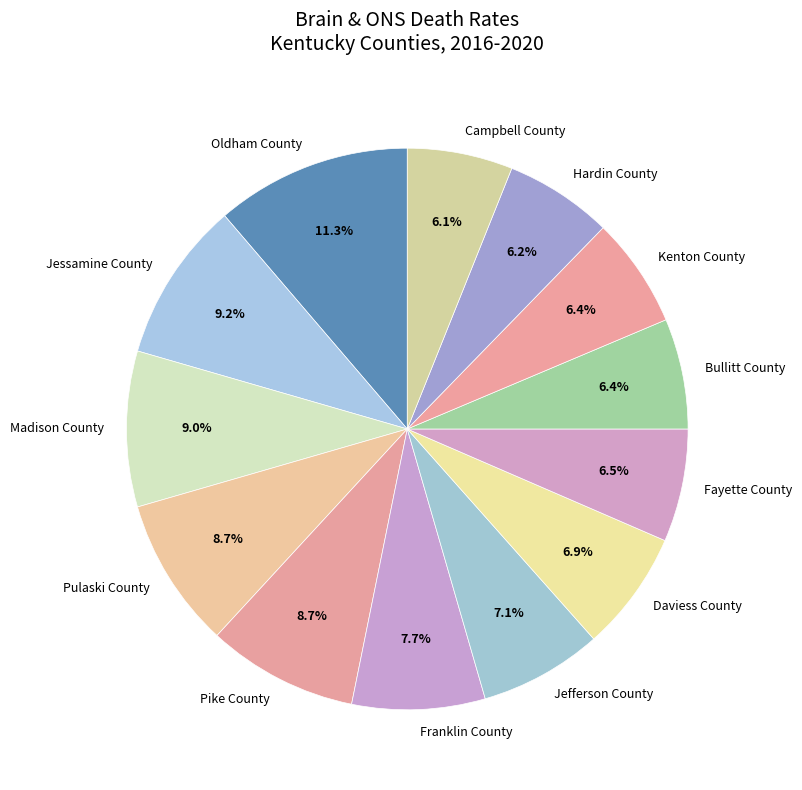

What percentage is the Jessamine County slice, to the nearest percent?

9%